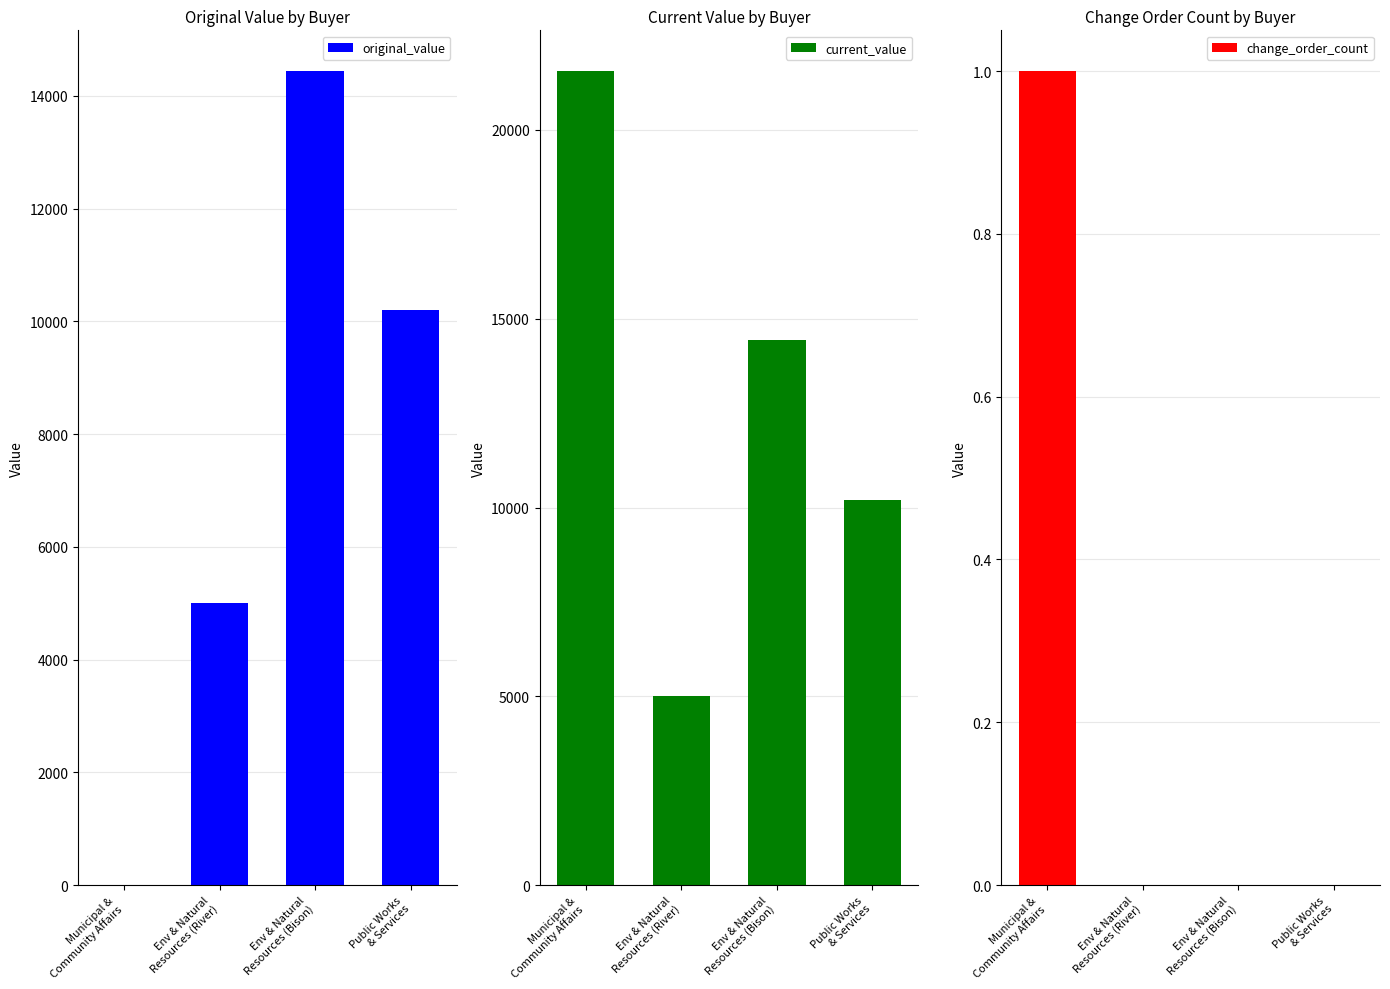

What is the difference between the original_value values at Public Works
& Services and Env & Natural
Resources (Bison)?

4239.4